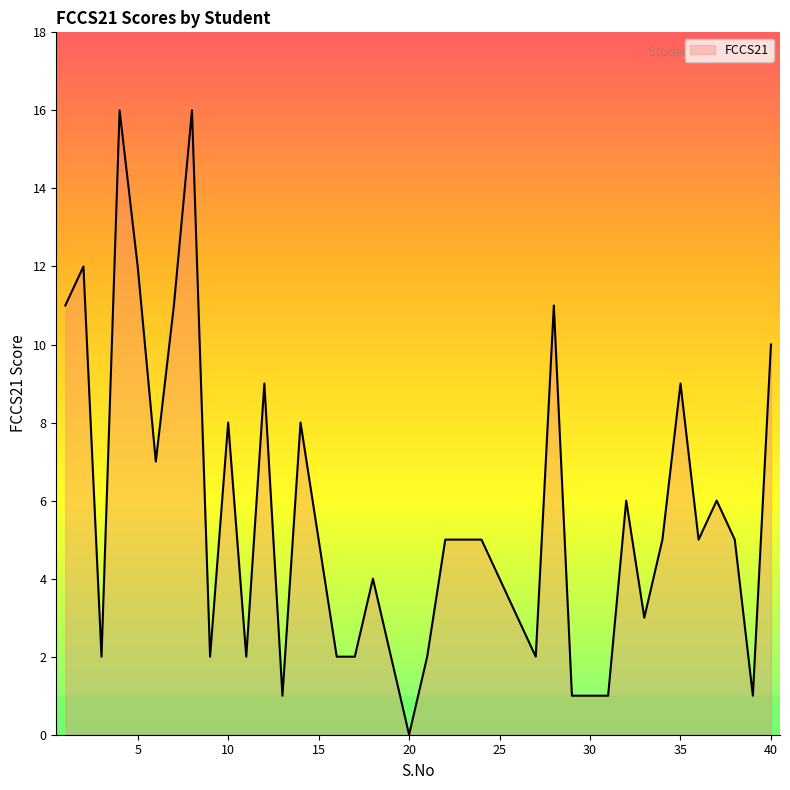

What is the difference between the maximum and minimum values?

16